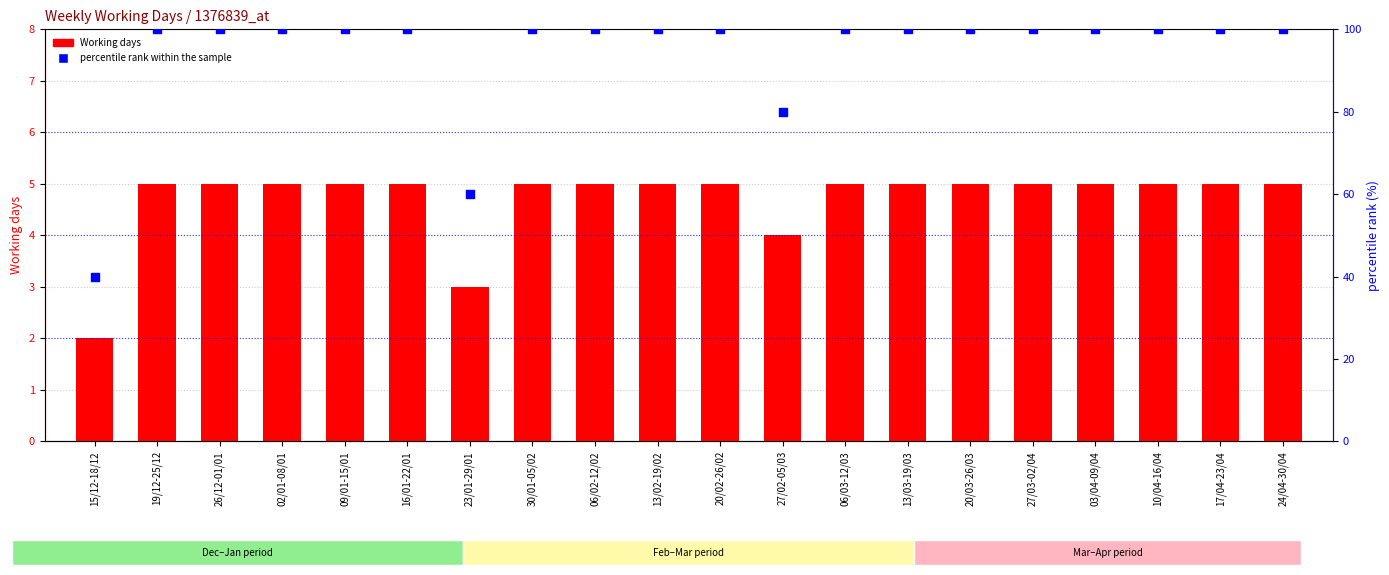

Is the value of percentile rank within the sample at 19/12-25/12 greater than the value of Working days at 02/01-08/01?

Yes